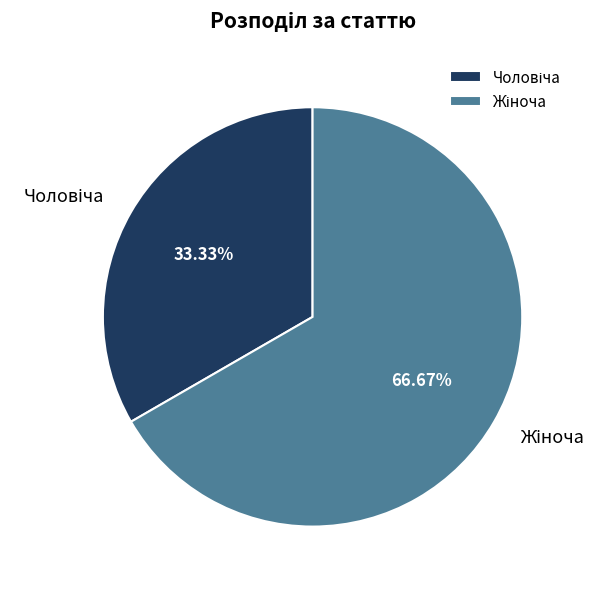

To the nearest percent, what is the average slice percentage?

50%